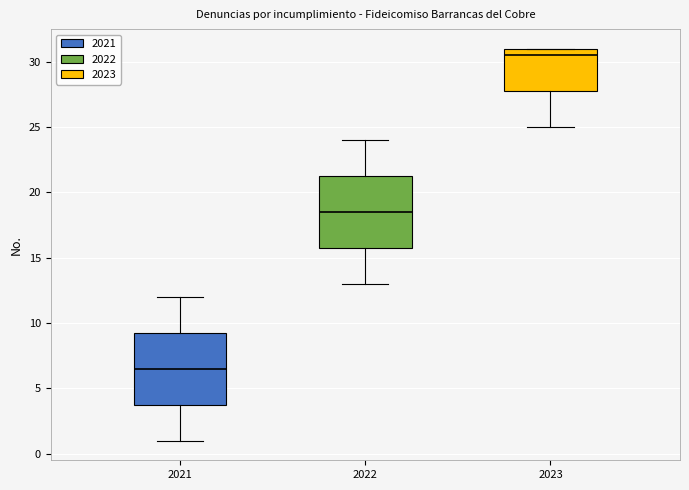

Reading left to right, transcribe this box plot: for each box, give where its median line is, the range the box spans, and where its two whiskers end, as read against the y-axis. The values are not printed on the chart, so give them approximately, as read against the axis.

2021: median 6.5, box 4.0 to 9.5, whiskers 1.0 to 12.0
2022: median 18.5, box 16.0 to 21.5, whiskers 13.0 to 24.0
2023: median 30.5, box 28.0 to 31.0, whiskers 25.0 to 31.0